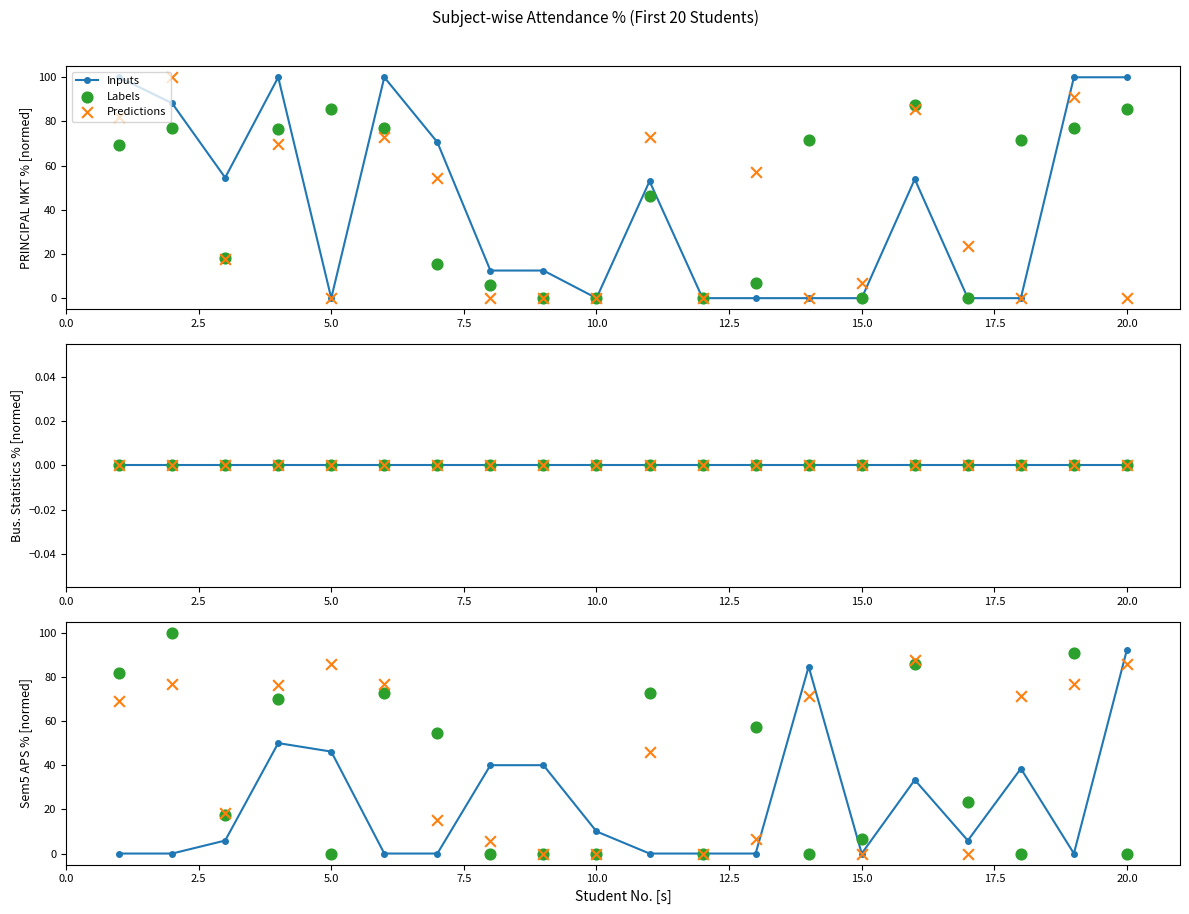

Which series has the largest Y range (max minus min)?

Labels